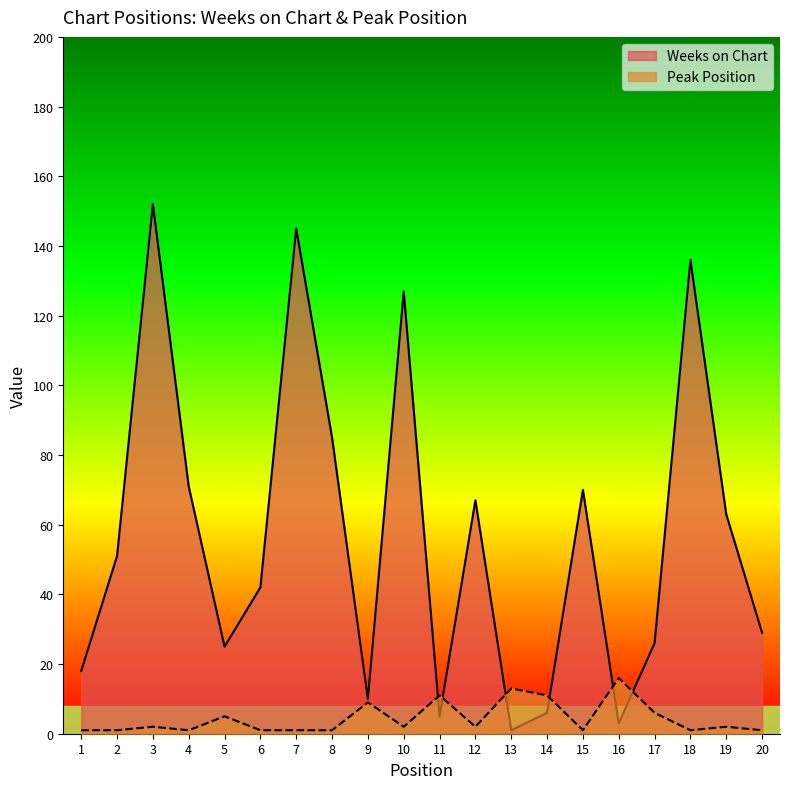

In Peak Position, how many points are higher than both neighbors (excluding endpoints)?

7